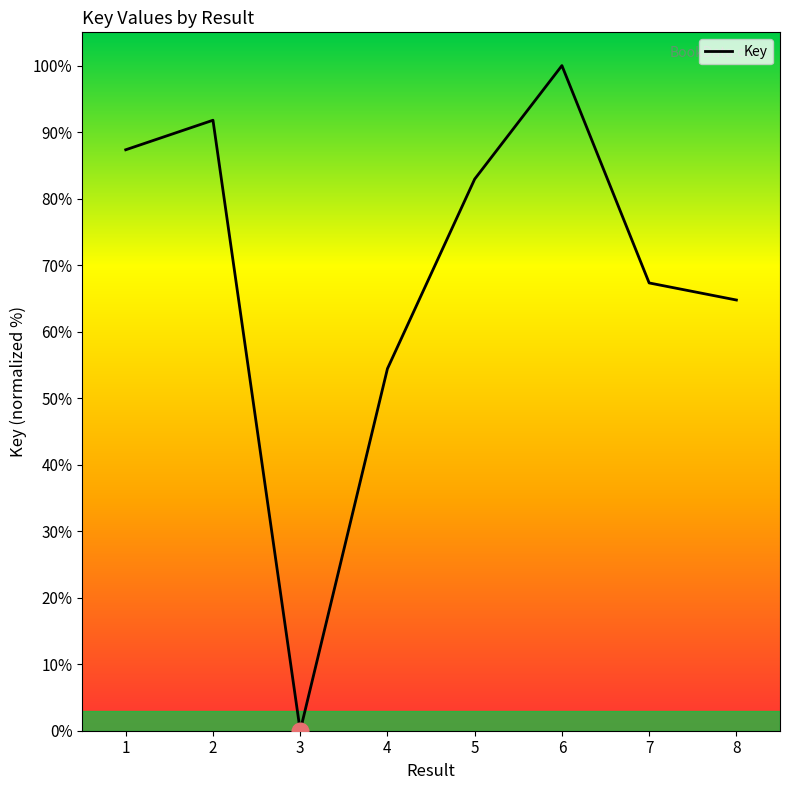

What value does the data have at 7?

67.3